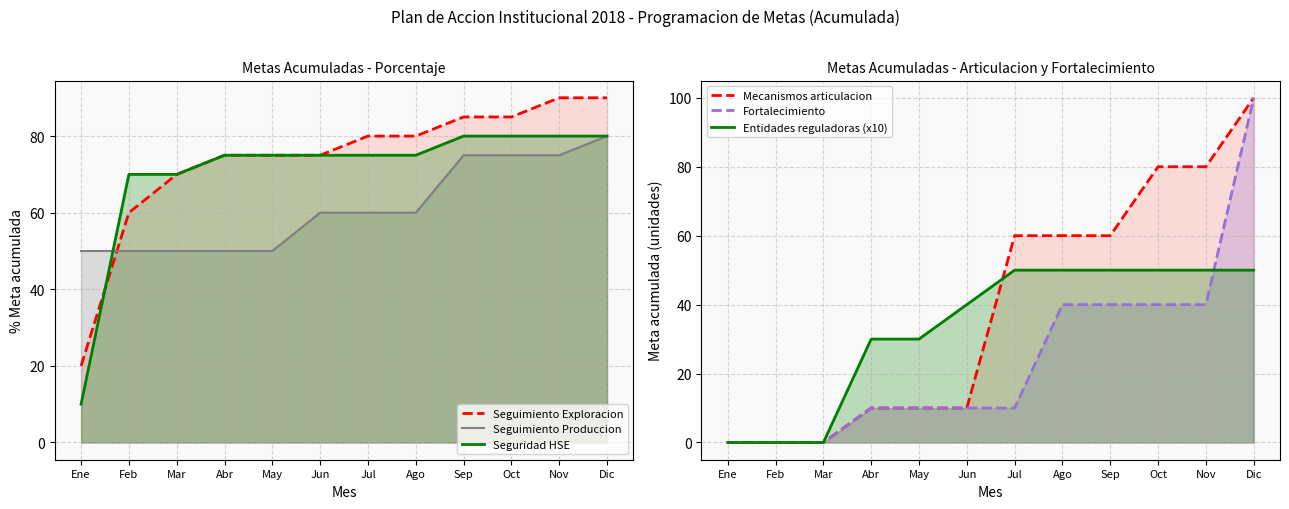

Between which two adjacent categories do Fortalecimiento and Seguimiento Exploracion first intersect?

Nov and Dic